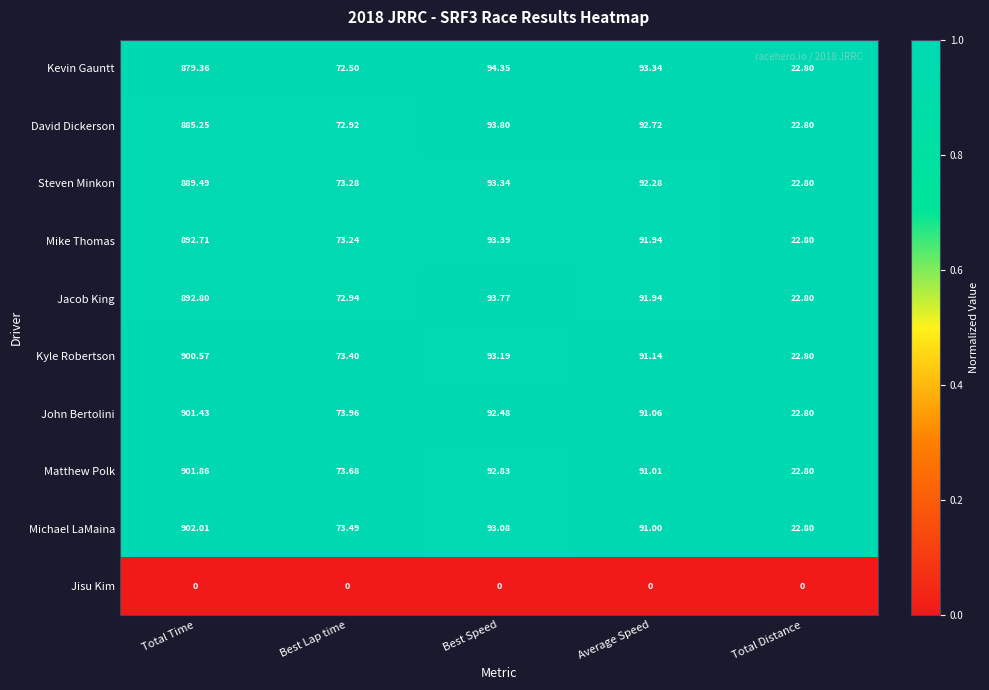

Is the value of Kyle Robertson at Best Lap time greater than the value of Steven Minkon at Best Speed?

No